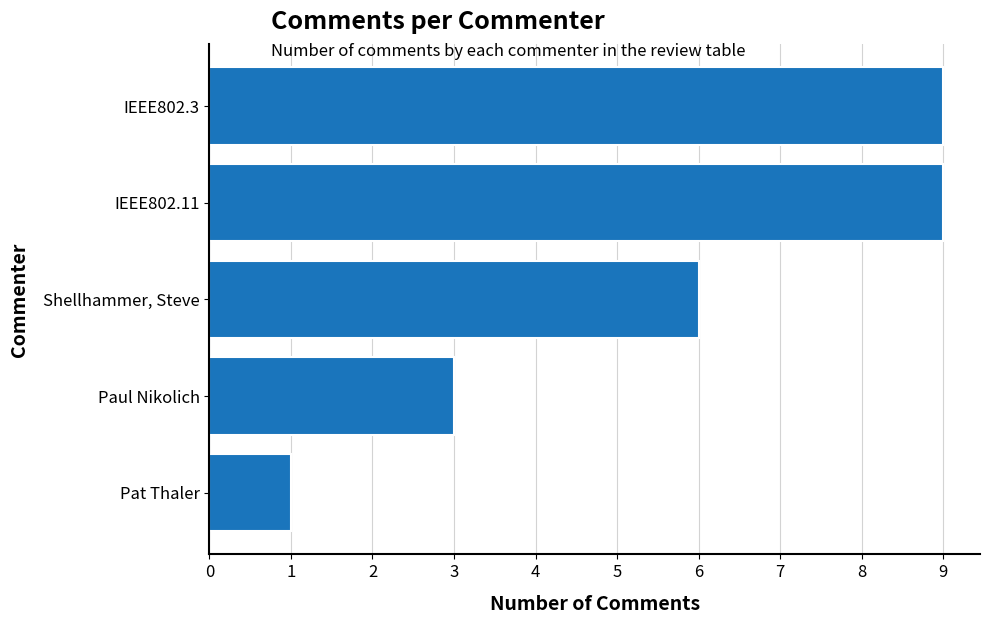

Count the number of categories in the chart.

5